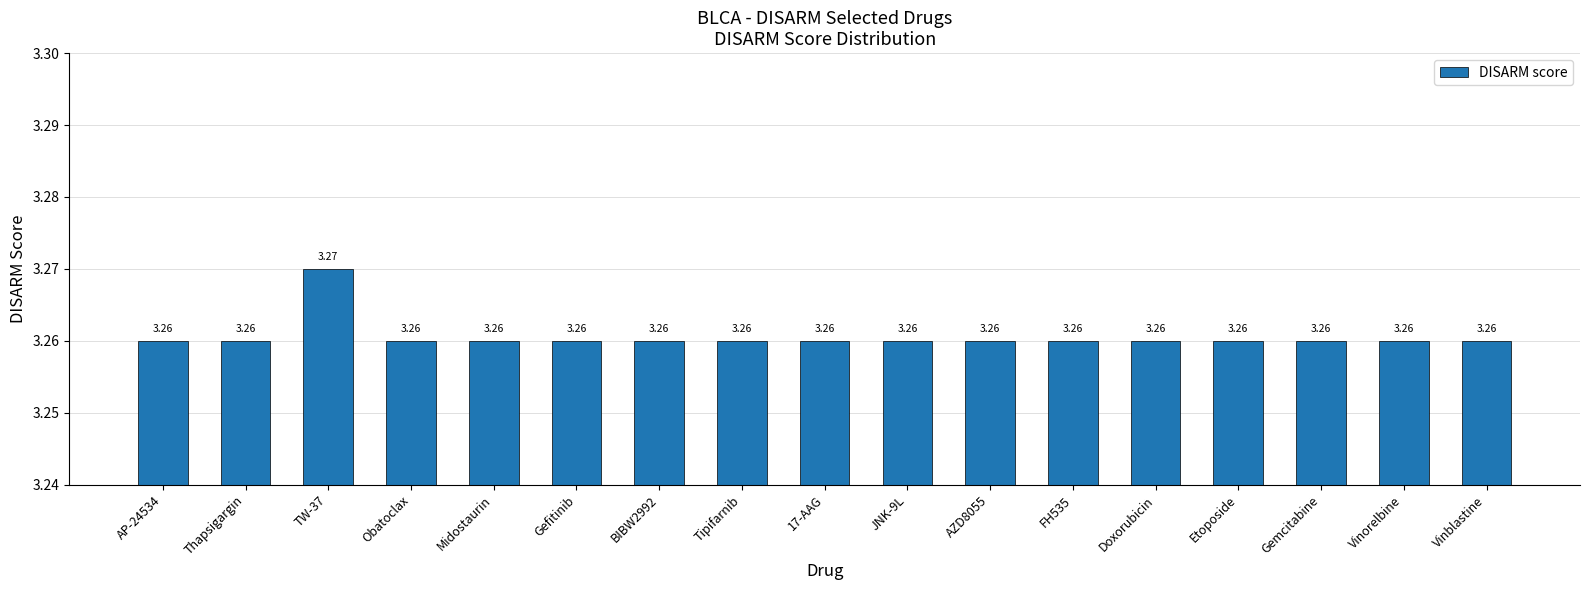

What is the label of the 12th bar from the right?

Gefitinib